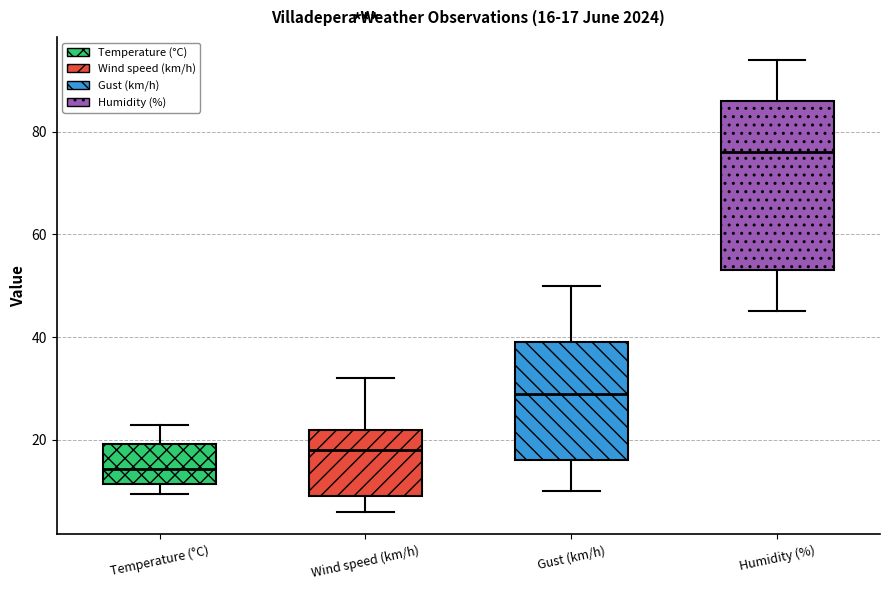

Comparing the boxes themselves (not the whiskers), which one is the tallest?

Humidity (%)